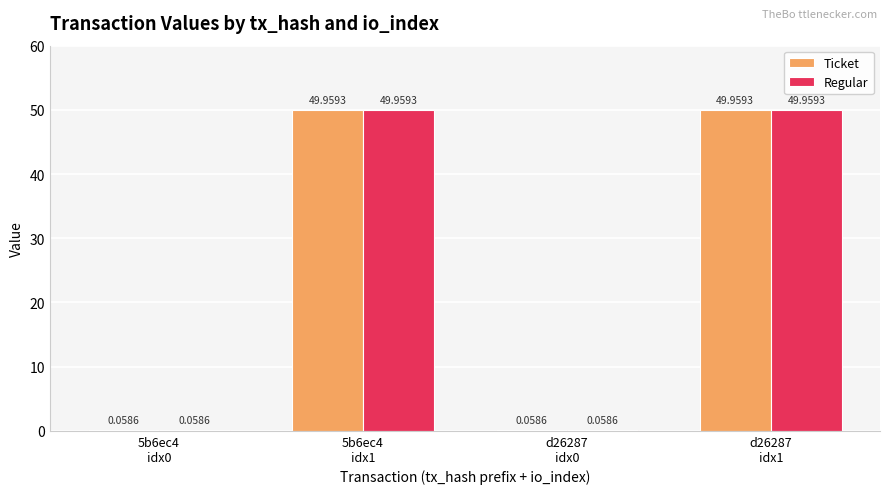

What is the sum of all Regular values?

100.0